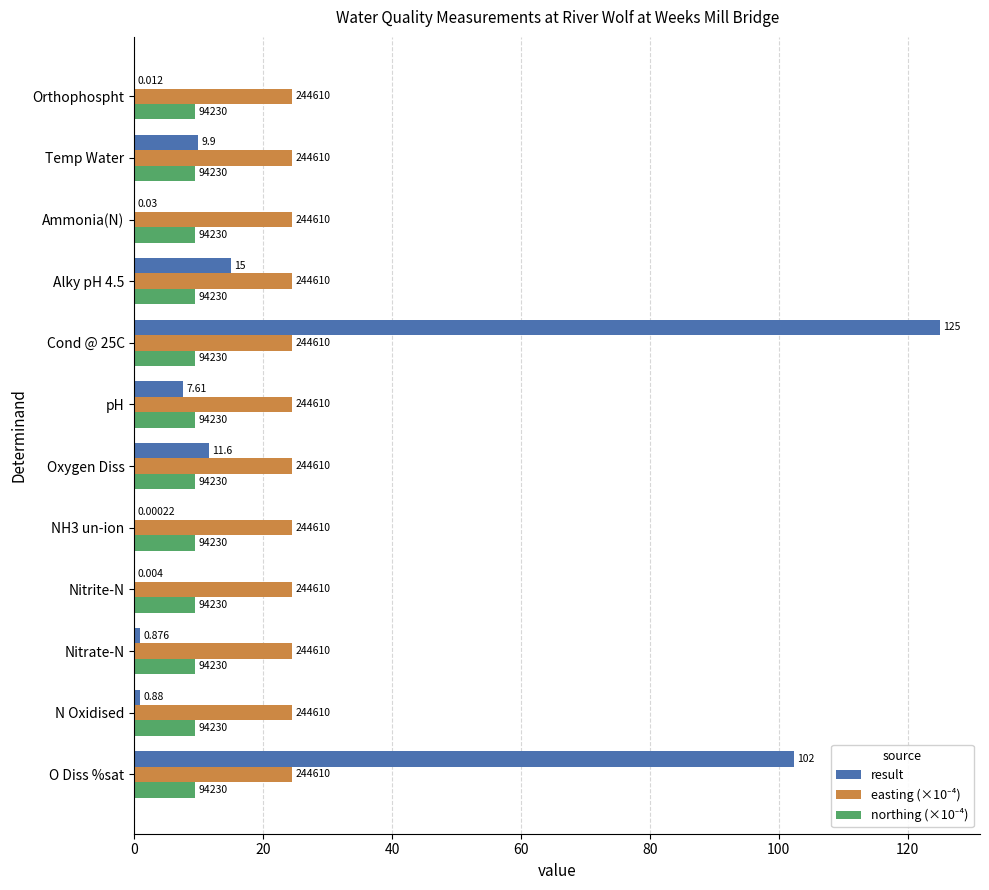

What are all the series names shown in the legend?

result, easting (×10⁻⁴), northing (×10⁻⁴)